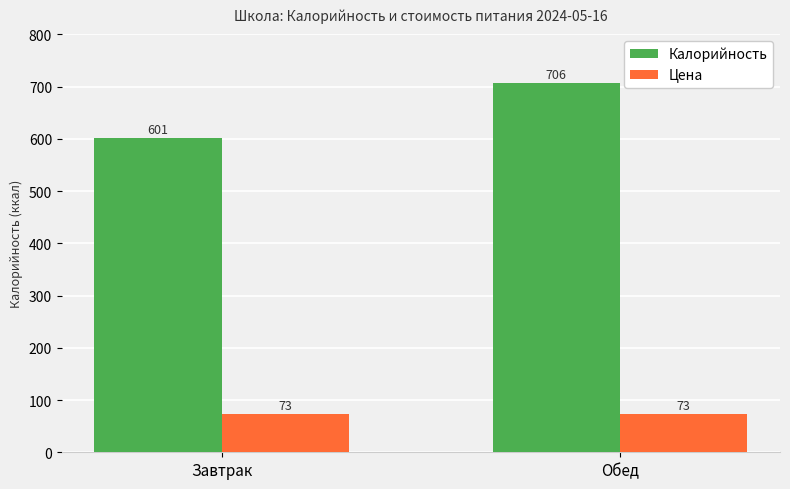

Which series has the widest spread of values?

Калорийность